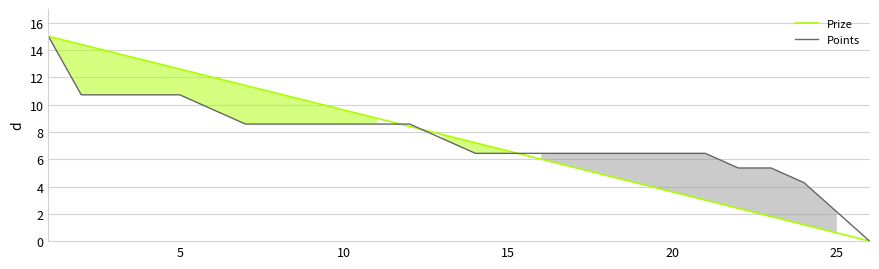

What is the highest value of the Prize series?

15.0